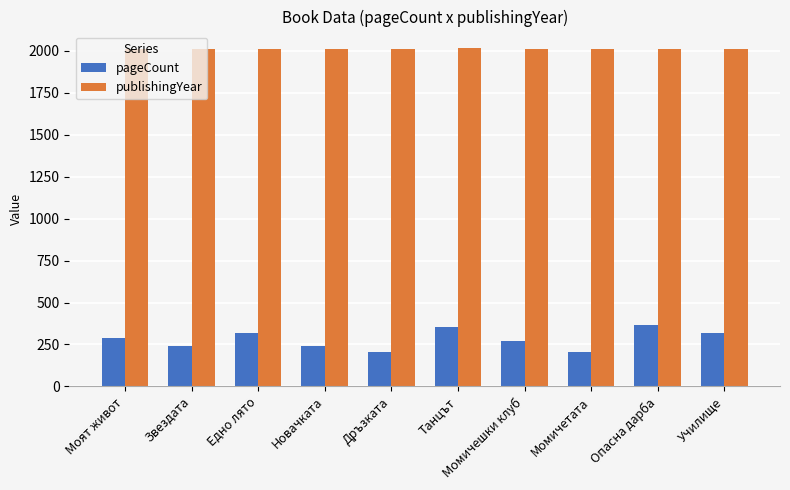

The value of publishingYear at Звездата is 2765. True or false?

False